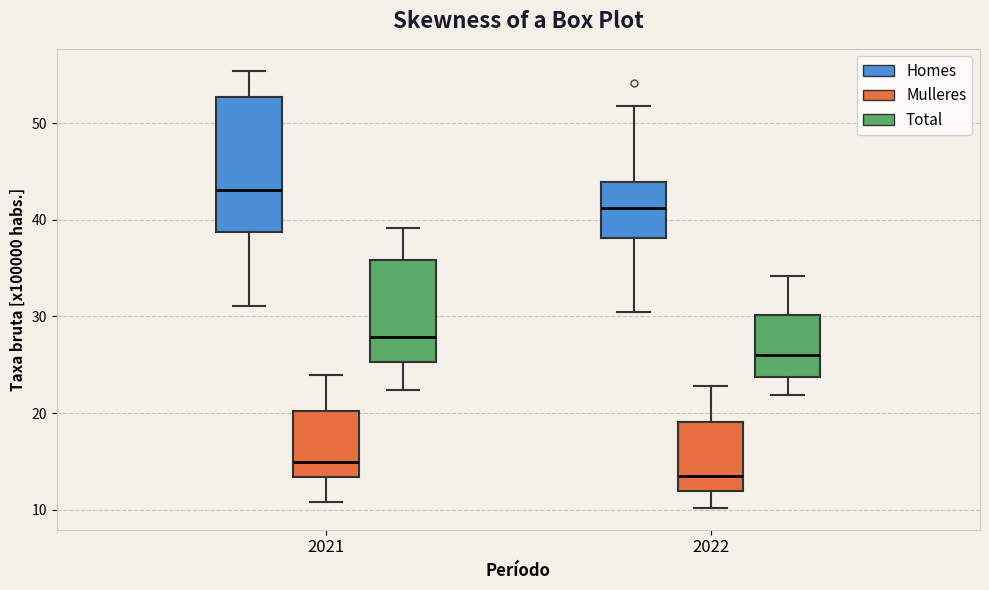

Reading left to right, transcribe this box plot: for each box, give where its median line is, the range the box spans, and where its two whiskers end, as read against the y-axis. The values are not printed on the chart, so give them approximately, as read against the axis.

2021 (Homes): median 43, box 39 to 53, whiskers 31 to 55
2021 (Mulleres): median 15, box 13 to 20, whiskers 11 to 24
2021 (Total): median 28, box 25 to 36, whiskers 22 to 39
2022 (Homes): median 41, box 38 to 44, whiskers 31 to 52
2022 (Mulleres): median 13, box 12 to 19, whiskers 10 to 23
2022 (Total): median 26, box 24 to 30, whiskers 22 to 34